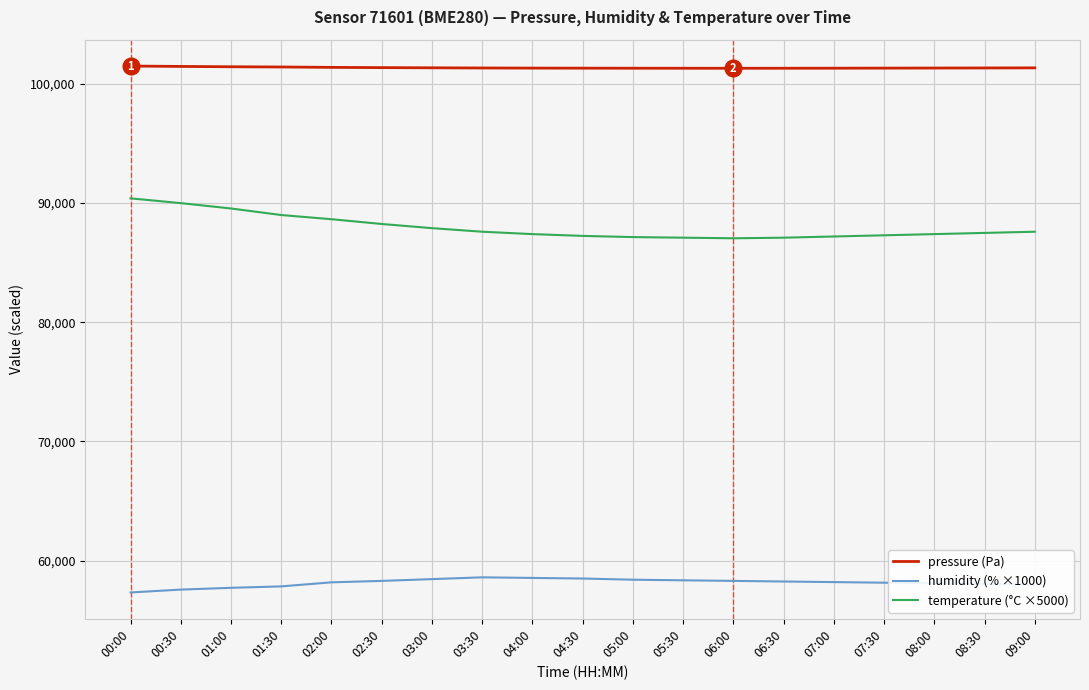

True or false: humidity (% ×1000) and temperature (°C ×5000) cross at least once.

False